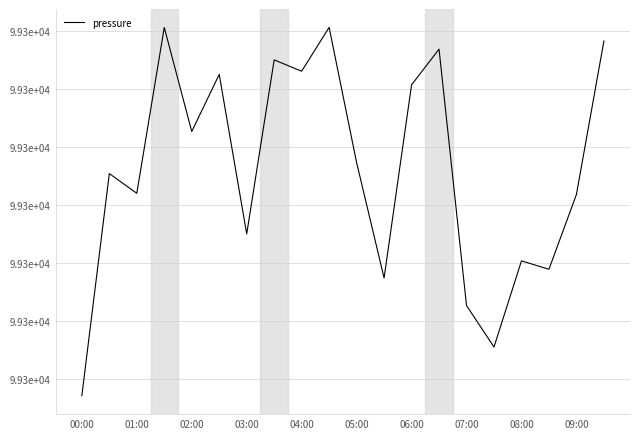

What is the value of the 7th point from the left?

99329.0